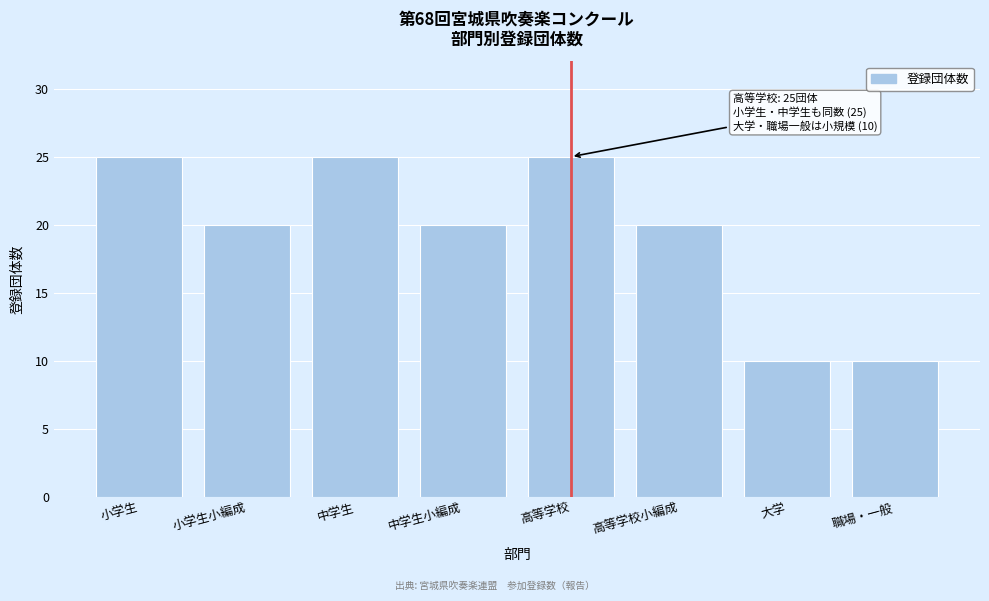

Reading left to right, what are all the values shown in this chart?

小学生=25	小学生小編成=20	中学生=25	中学生小編成=20	高等学校=25	高等学校小編成=20	大学=10	職場・一般=10